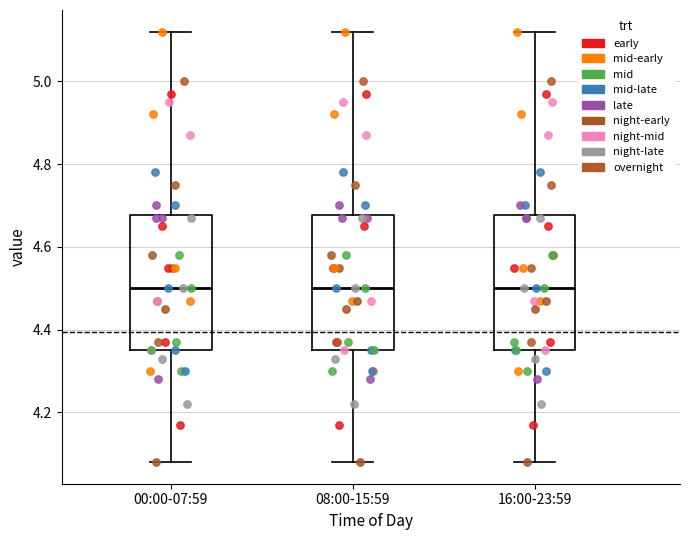

Reading left to right, transcribe this box plot: for each box, give where its median line is, the range the box spans, and where its two whiskers end, as read against the y-axis. The values are not printed on the chart, so give them approximately, as read against the axis.

00:00-07:59: median 4.50, box 4.36 to 4.68, whiskers 4.08 to 5.12
08:00-15:59: median 4.50, box 4.36 to 4.68, whiskers 4.08 to 5.12
16:00-23:59: median 4.50, box 4.36 to 4.68, whiskers 4.08 to 5.12